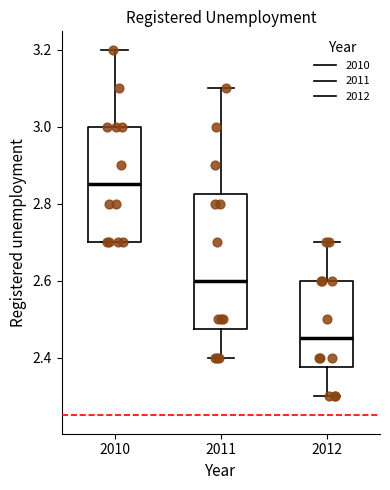

Which box is the tallest, from its lower edge to its upper edge?

2011